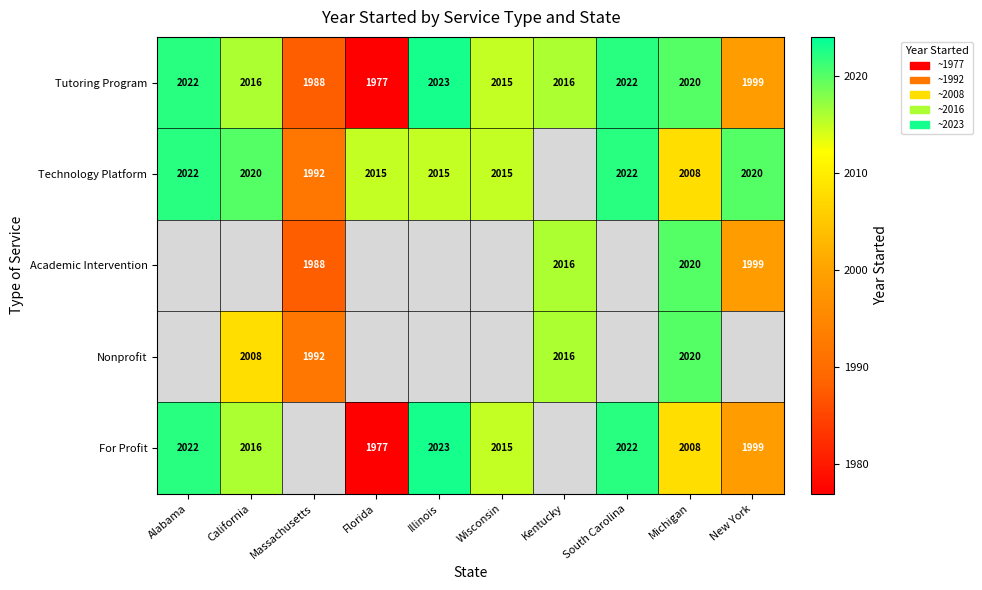

True or false: Academic Intervention has a value of 3501.3 at New York.

False